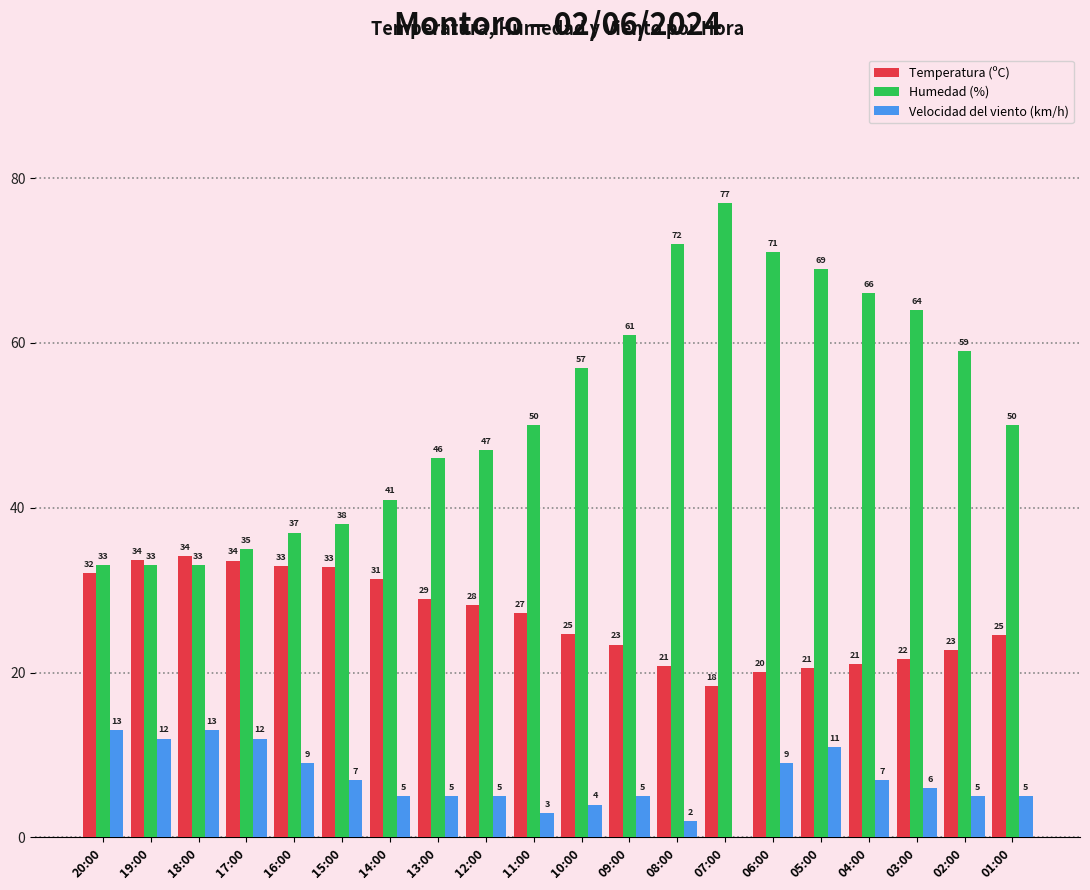

Which series changed the most between 17:00 and 08:00?

Humedad (%)